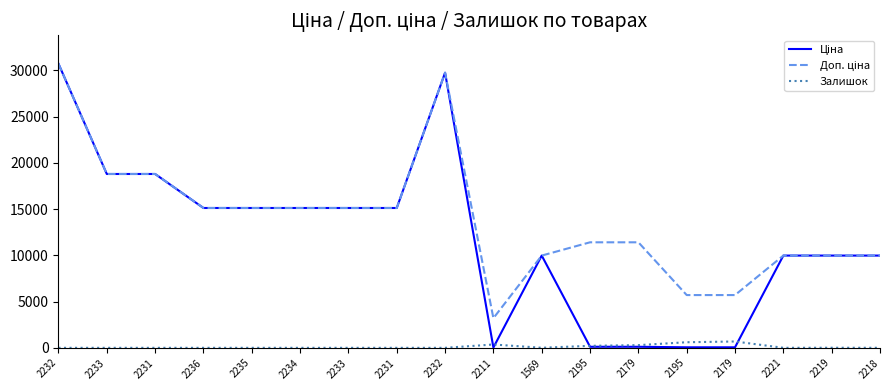

What is the label of the 12th point from the right?

2233